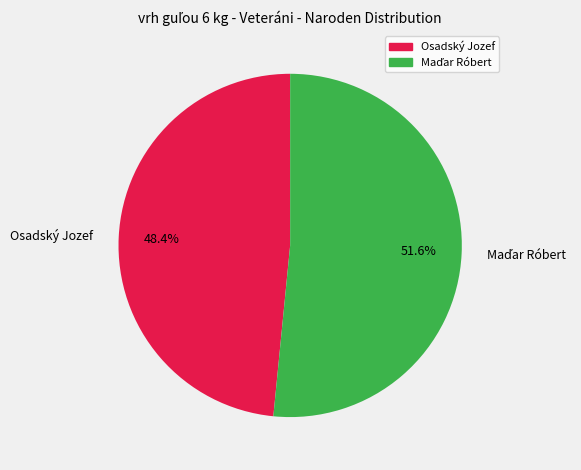

Which slice is the smallest?

Osadský Jozef